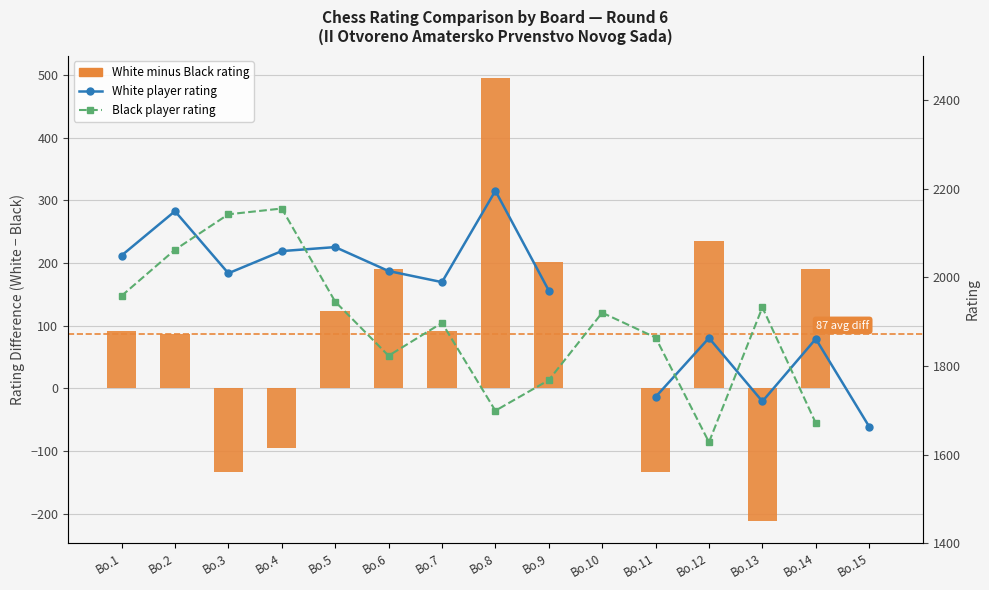

What is the value of the Black player rating bar at the 7th from the left?

1897.0